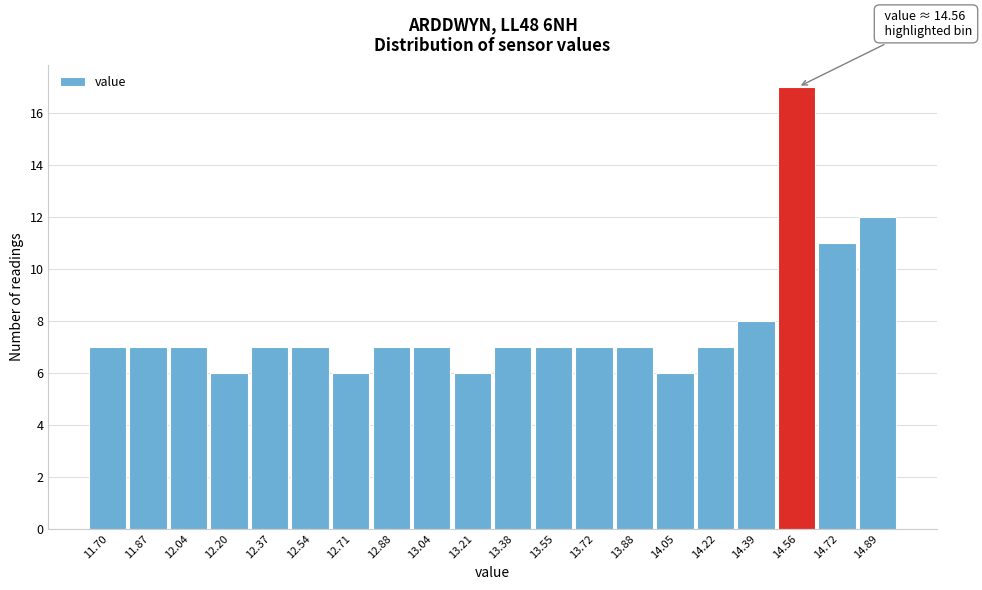

Reading right to left, transcribe all the data shown in this chart.

14.89=12	14.72=11	14.56=17	14.39=8	14.22=7	14.05=6	13.88=7	13.72=7	13.55=7	13.38=7	13.21=6	13.04=7	12.88=7	12.71=6	12.54=7	12.37=7	12.20=6	12.04=7	11.87=7	11.70=7